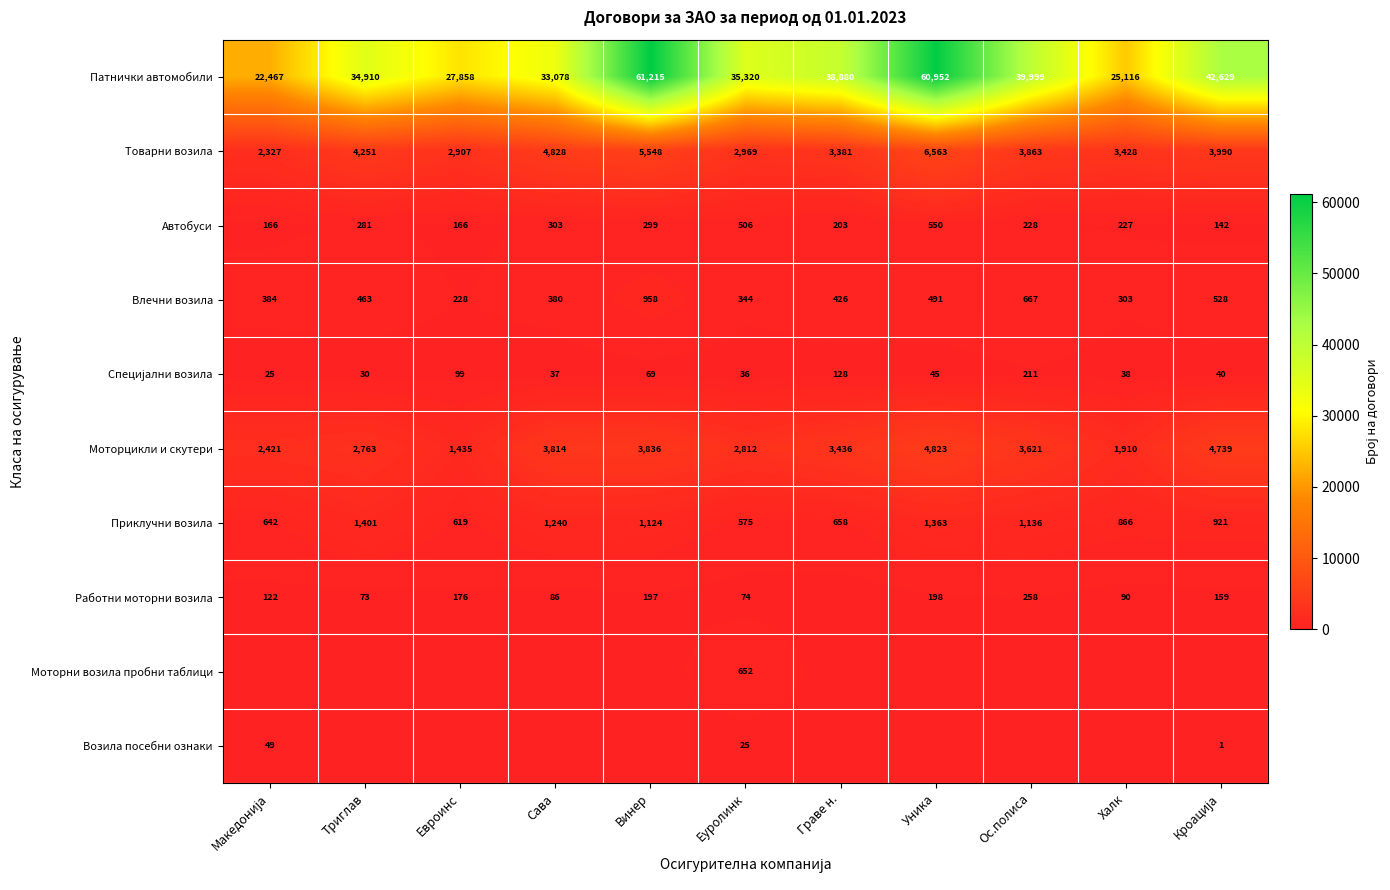

Is it true that Товарни возила equals 1568 at Евроинс?

False